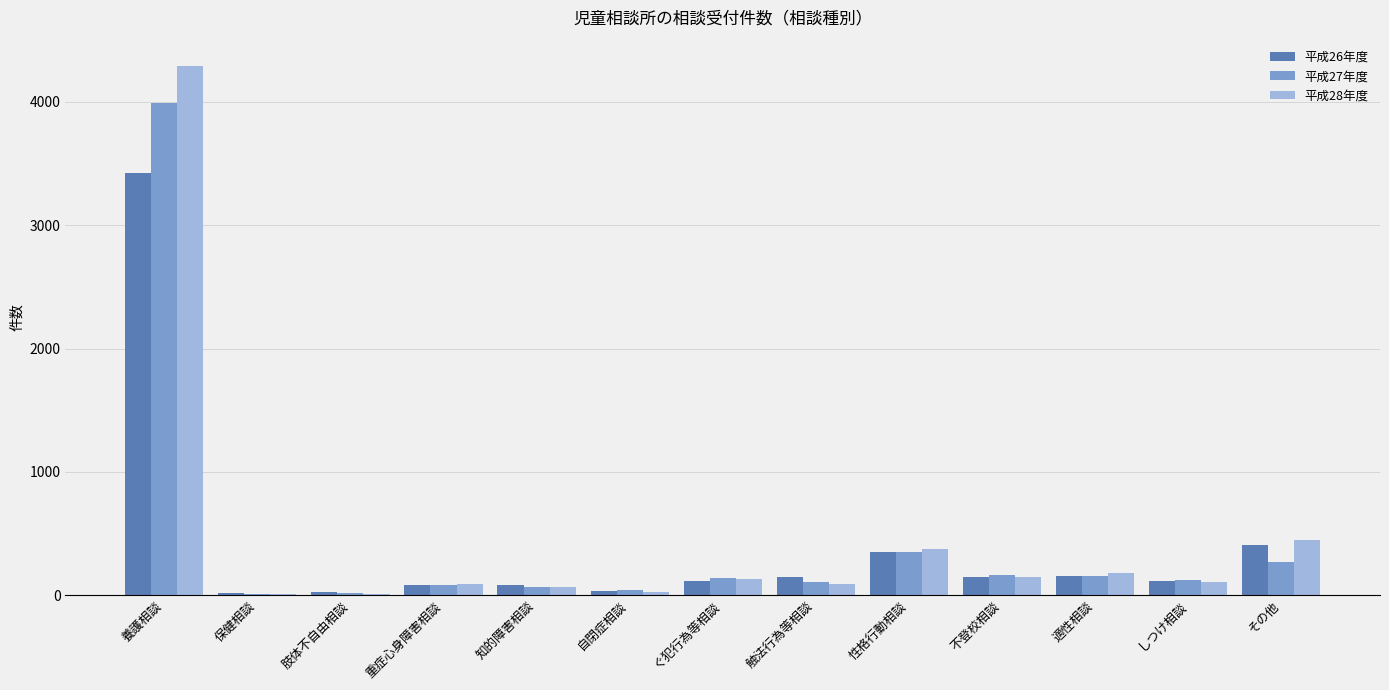

Which category has the highest value in the 平成26年度 series?

養護相談